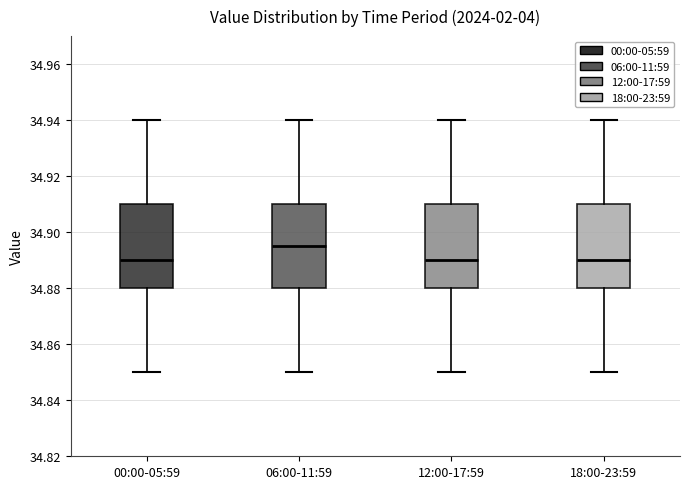

Reading left to right, transcribe this box plot: for each box, give where its median line is, the range the box spans, and where its two whiskers end, as read against the y-axis. The values are not printed on the chart, so give them approximately, as read against the axis.

00:00-05:59: median 34.890, box 34.880 to 34.910, whiskers 34.850 to 34.940
06:00-11:59: median 34.896, box 34.880 to 34.910, whiskers 34.850 to 34.940
12:00-17:59: median 34.890, box 34.880 to 34.910, whiskers 34.850 to 34.940
18:00-23:59: median 34.890, box 34.880 to 34.910, whiskers 34.850 to 34.940